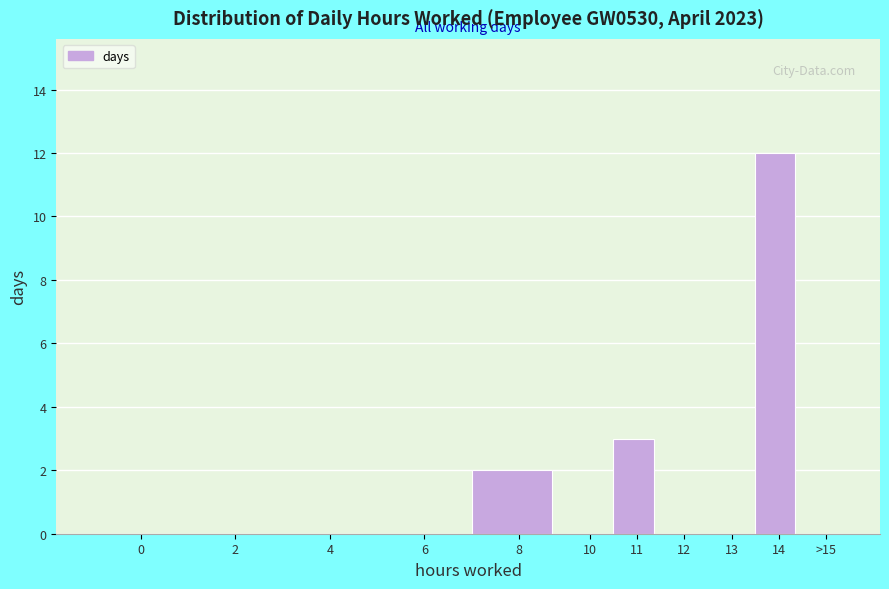

Reading left to right, what are all the values shown in this chart?

0=0	2=0	4=0	6=0	8=2	10=0	11=3	12=0	13=0	14=12	>15=0